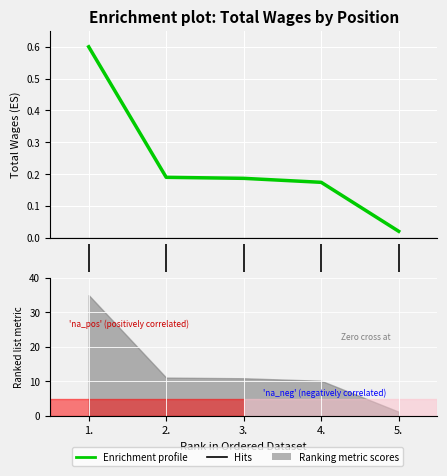

What is the greatest value displayed?

0.6